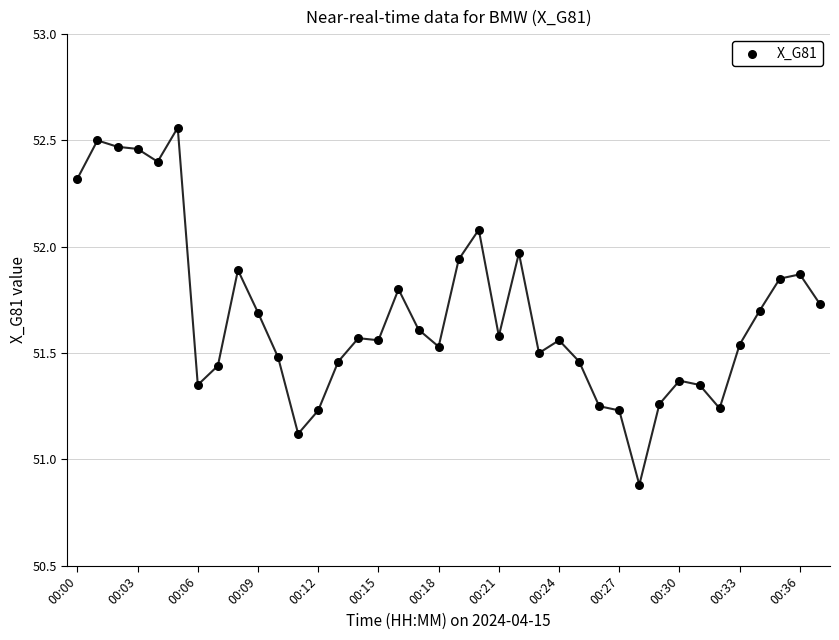

What is the range of Y values (max minus min)?

1.7